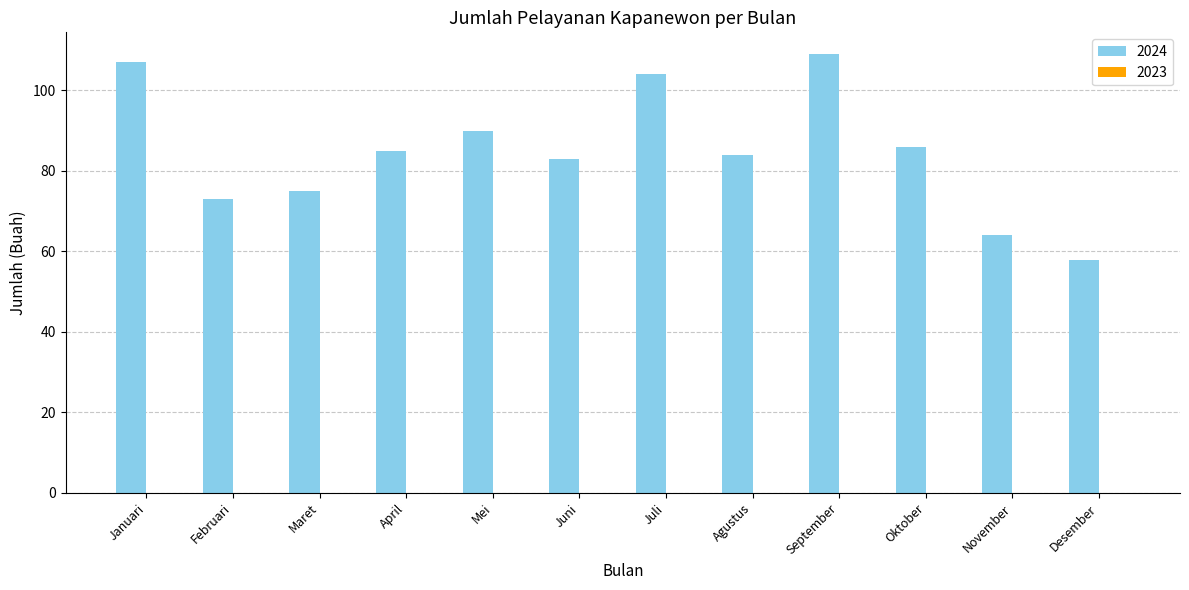

What is the sum of all values?

1018